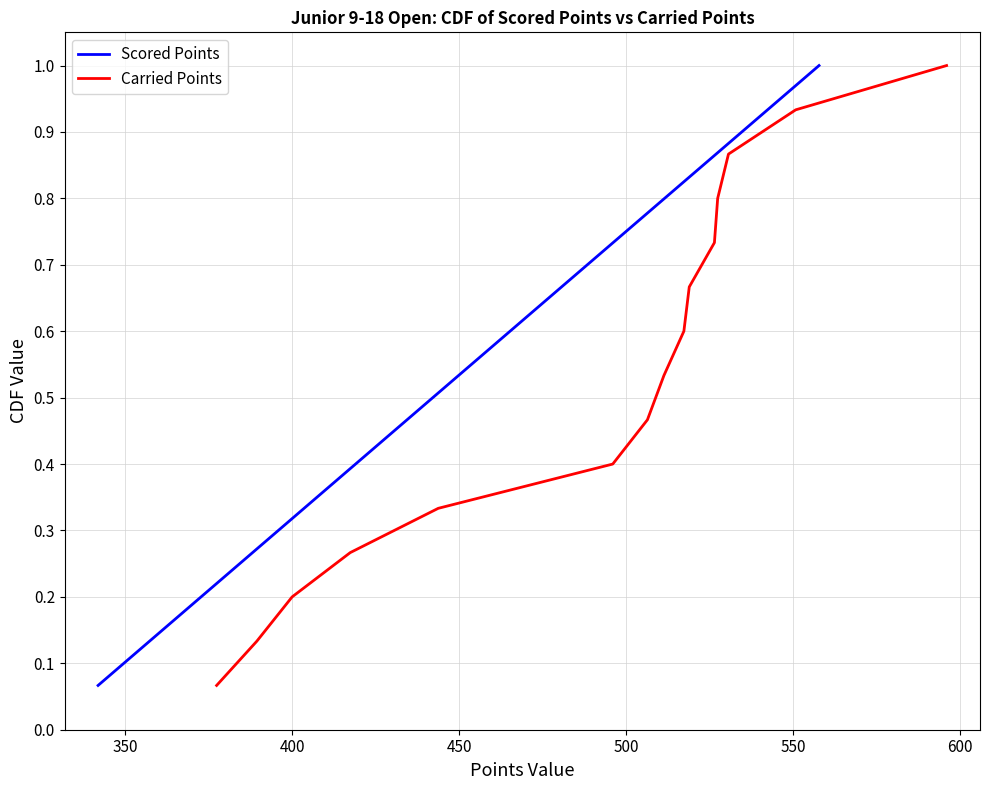

What is the minimum value for Carried Points?

0.1